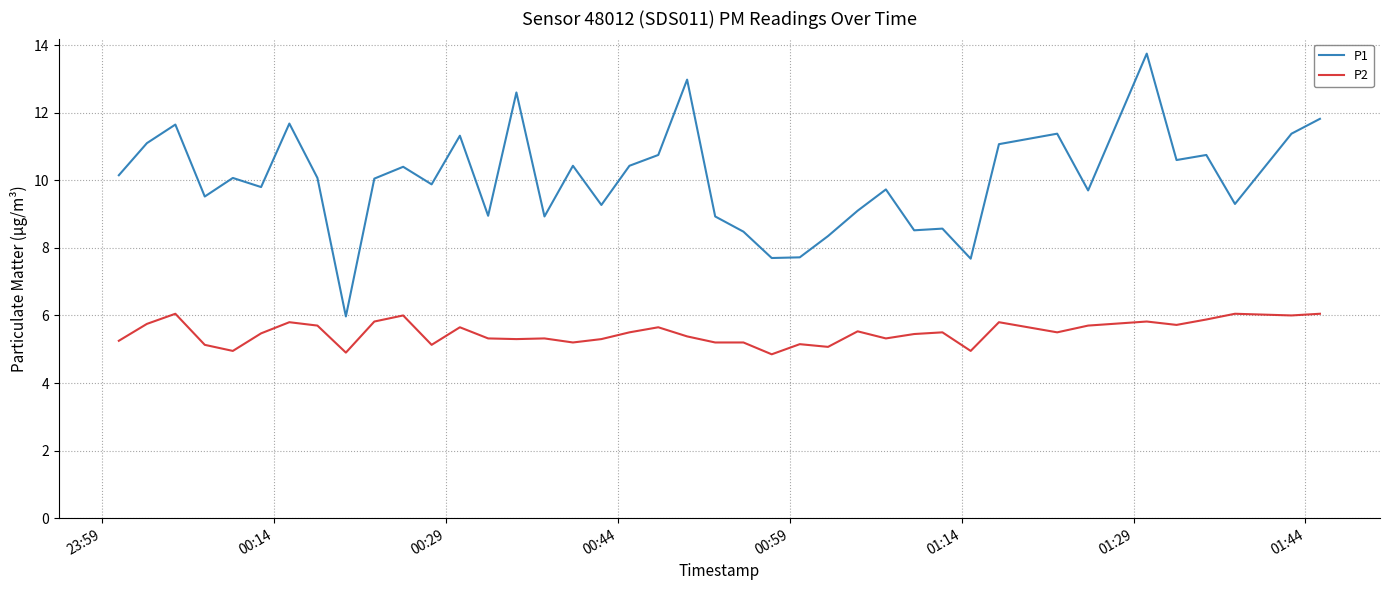

What is the highest value of the P1 series?

13.8